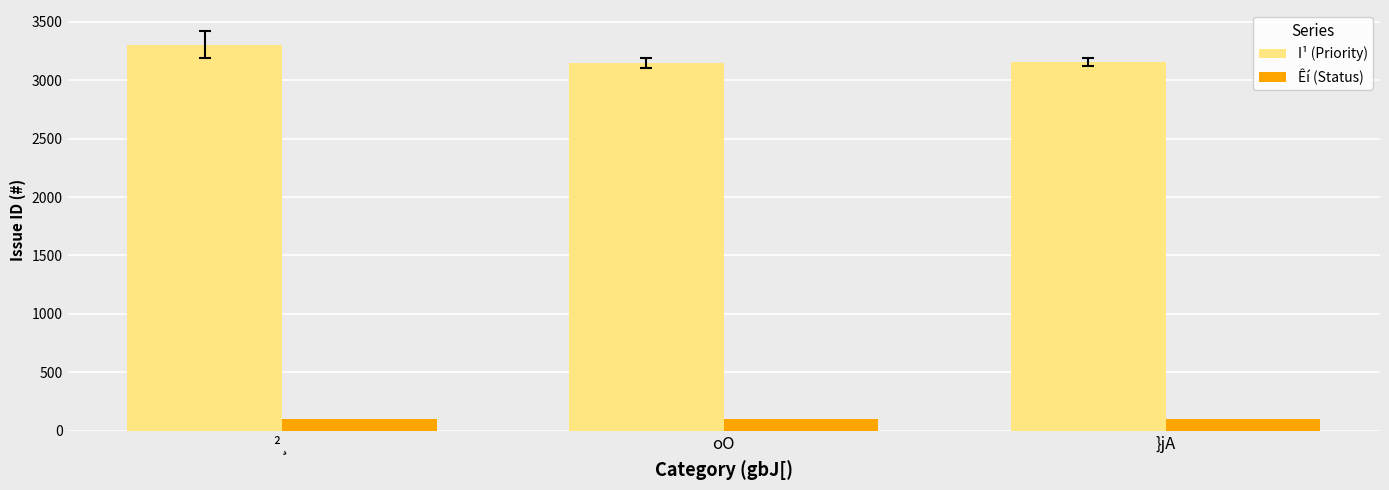

Read the Êí (Status) value at ²¸.

100.0